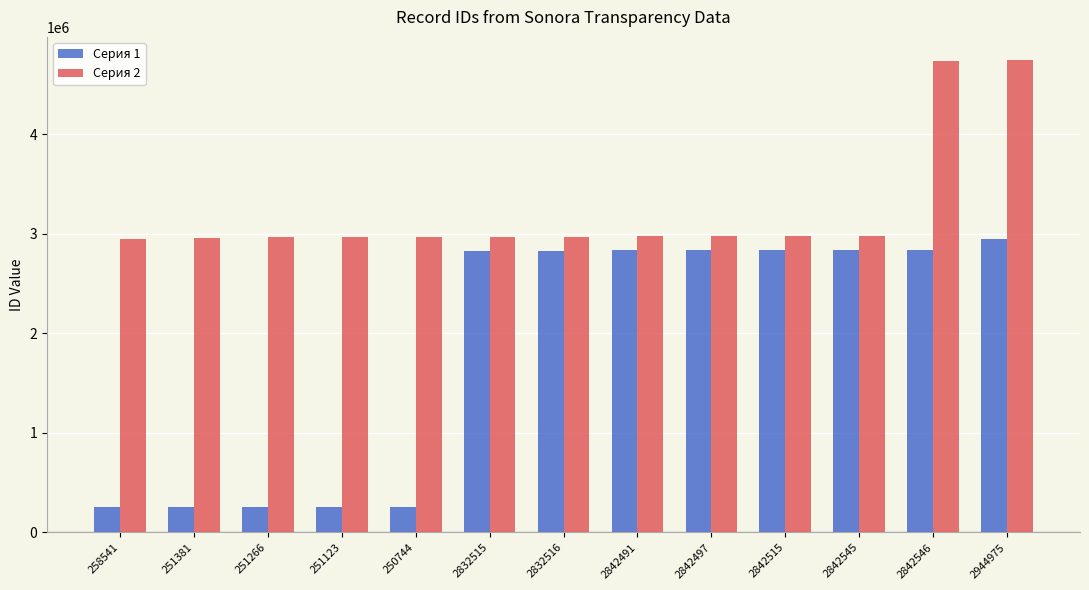

Rank the series by their average value, from highest to lowest.

Серия 2, Серия 1